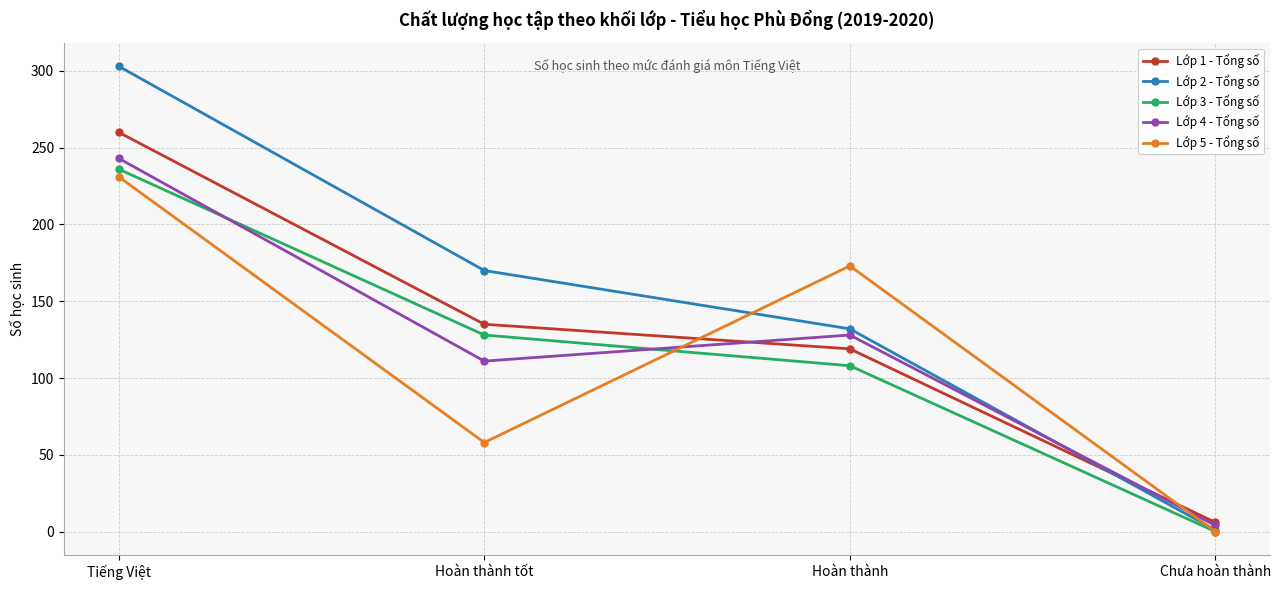

At how many categories does at least one series exceed 270?

1